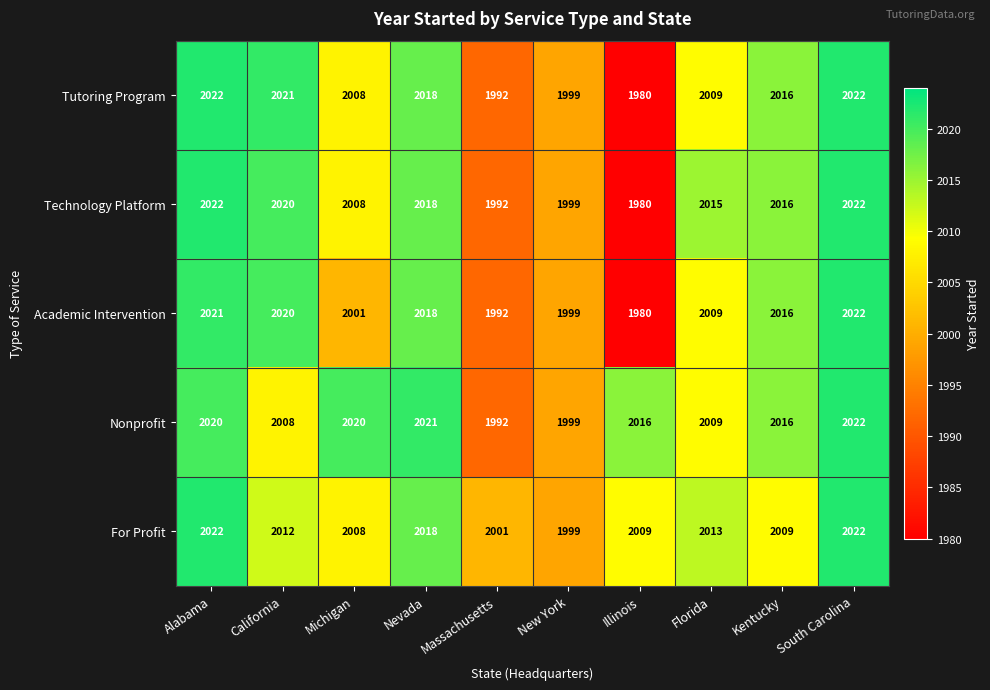

At how many categories does at least one series exceed 1981?

10